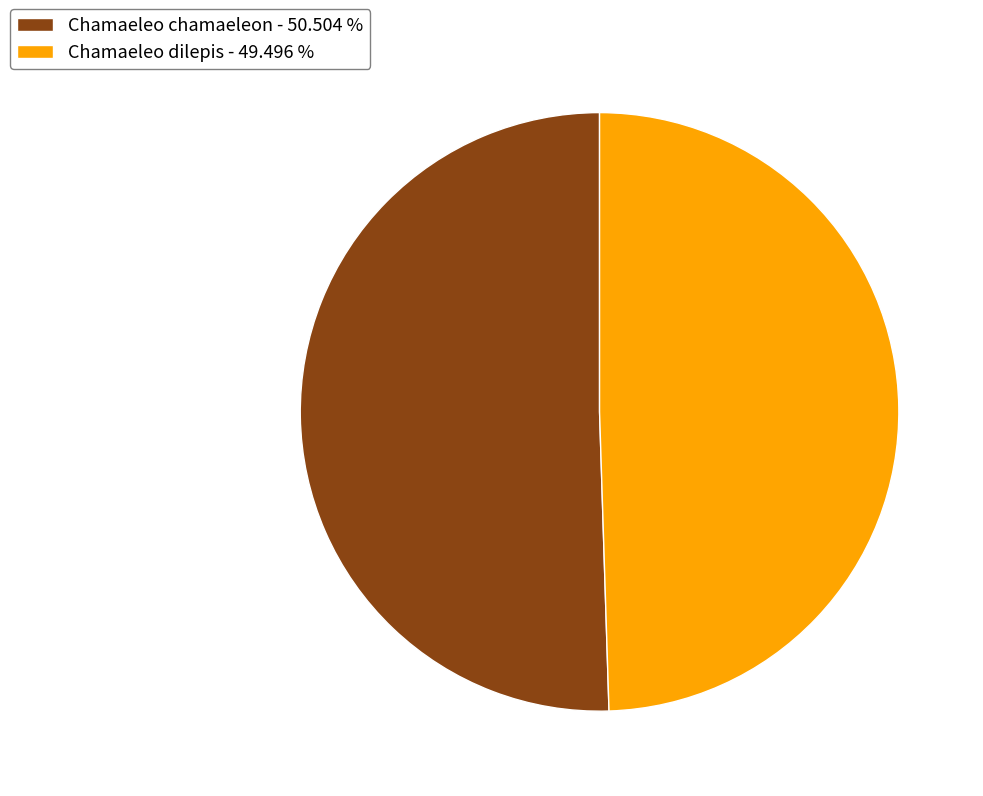

Which category has the smallest portion of the pie?

Chamaeleo dilepis